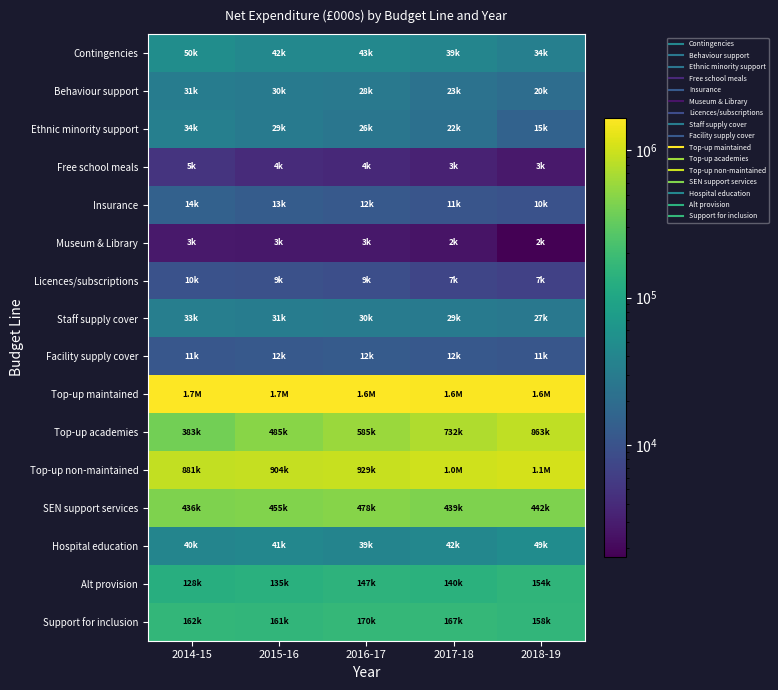

Rank the series at 2015-16 from lowest to highest value.

Museum & Library, Free school meals, Licences/subscriptions, Facility supply cover, Insurance, Ethnic minority support, Behaviour support, Staff supply cover, Hospital education, Contingencies, Alt provision, Support for inclusion, SEN support services, Top-up academies, Top-up non-maintained, Top-up maintained